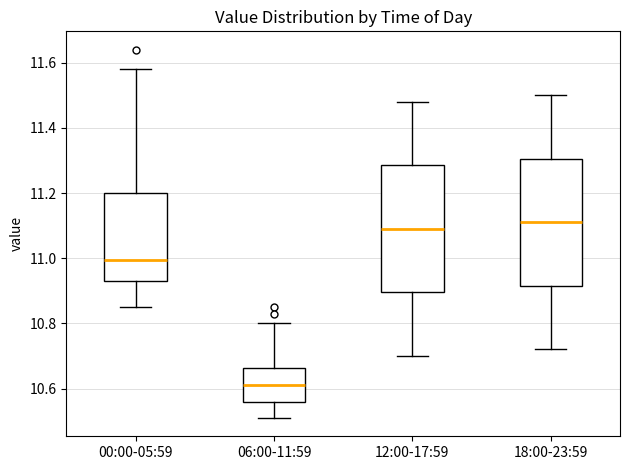

Which box has the lowest median line?

06:00-11:59